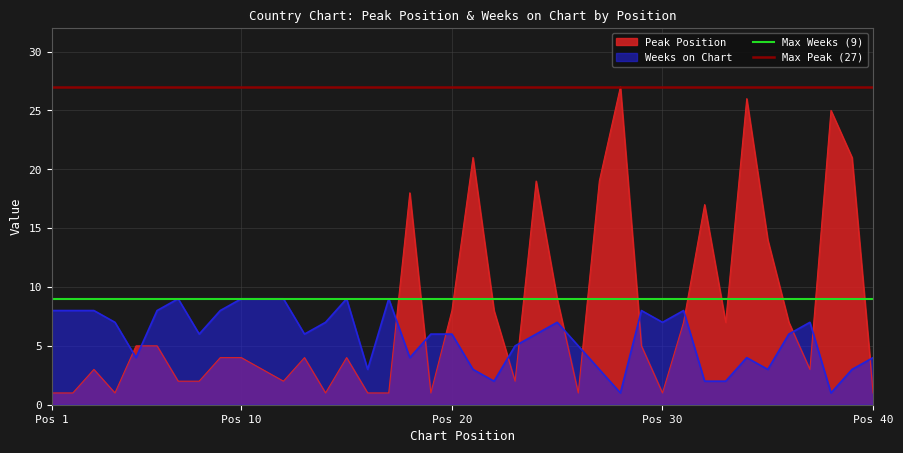

How many times do Peak Position and Weeks on Chart cross each other?

14